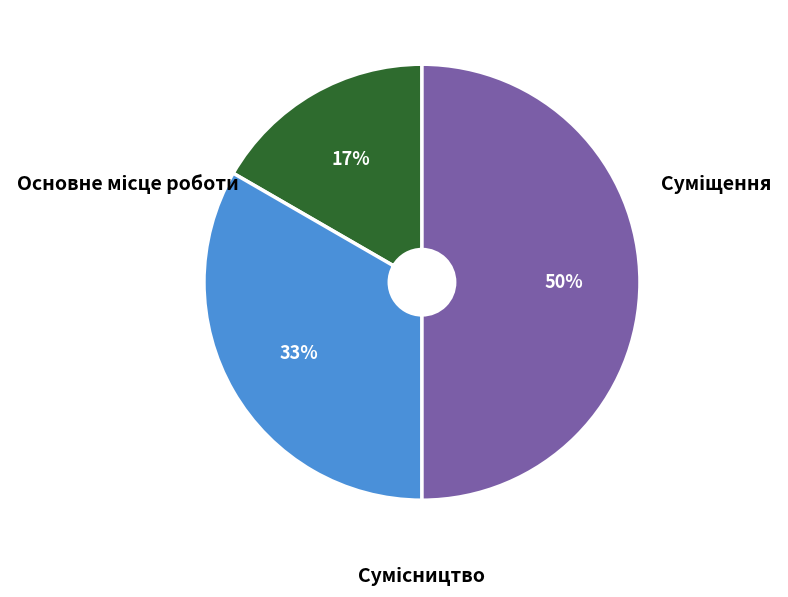

How much of the chart is everything except Основне місце роботи?

83.3%